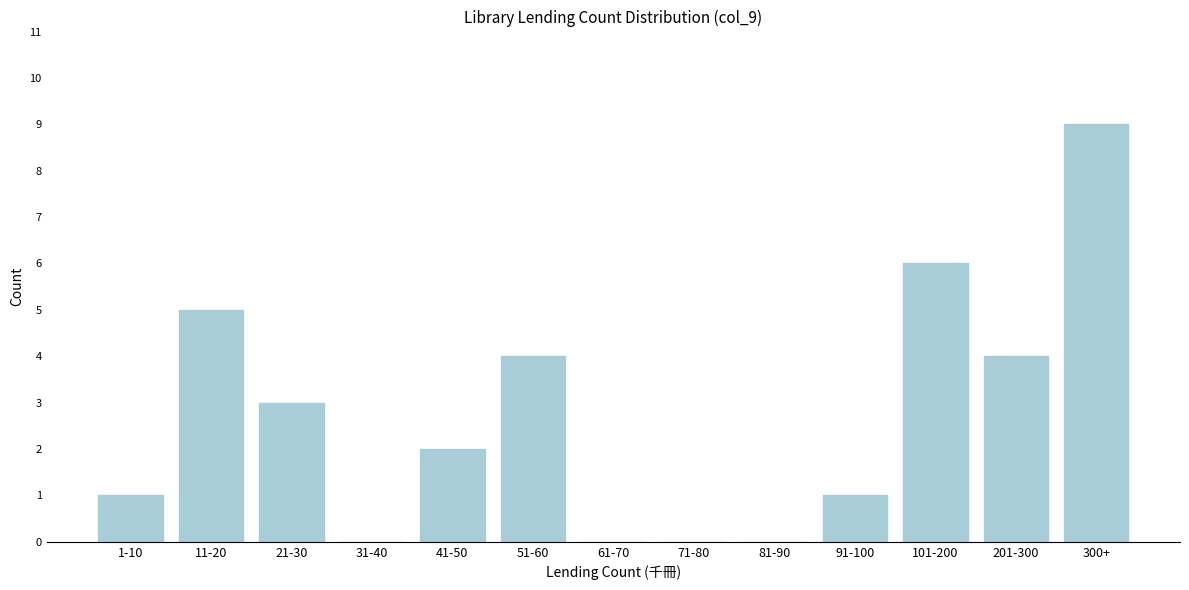

Reading left to right, transcribe all the data shown in this chart.

1-10=1	11-20=5	21-30=3	31-40=0	41-50=2	51-60=4	61-70=0	71-80=0	81-90=0	91-100=1	101-200=6	201-300=4	300+=9